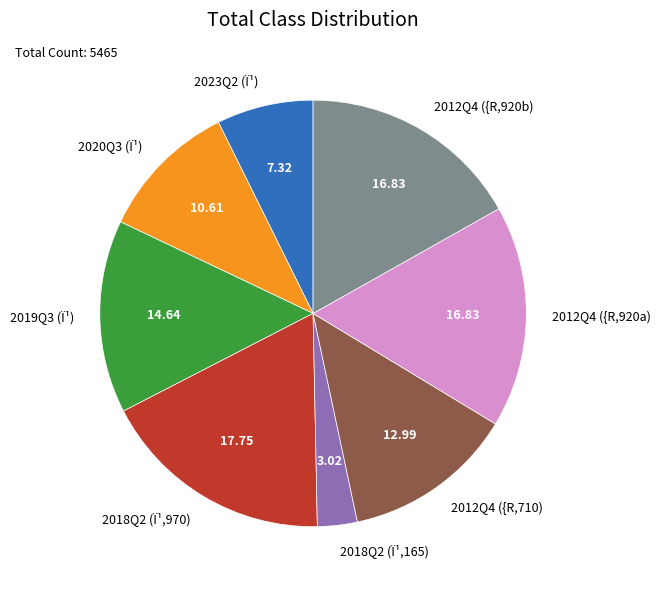

Is there a majority slice in this chart?

No